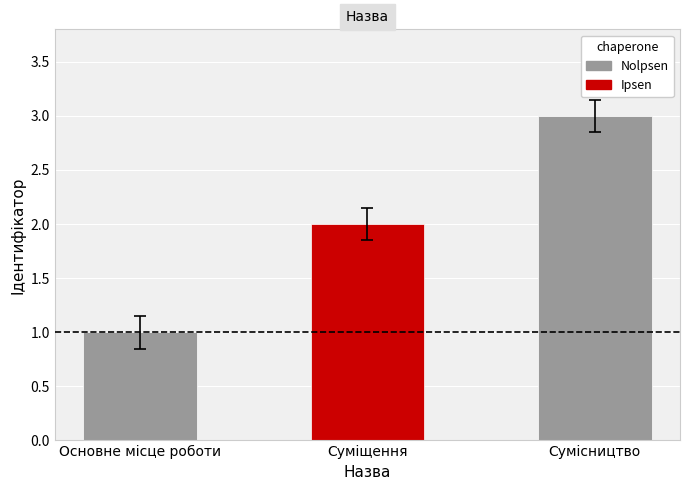

What is the label of the 1st bar from the right?

Сумісництво